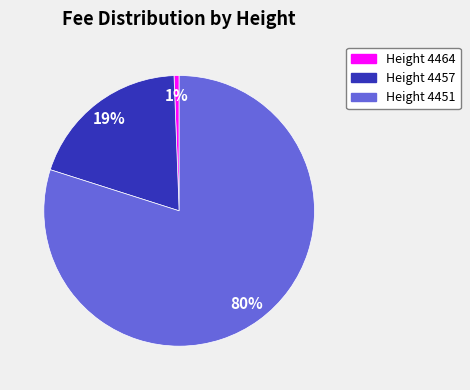

Is there any slice that represents more than half of the pie?

Yes